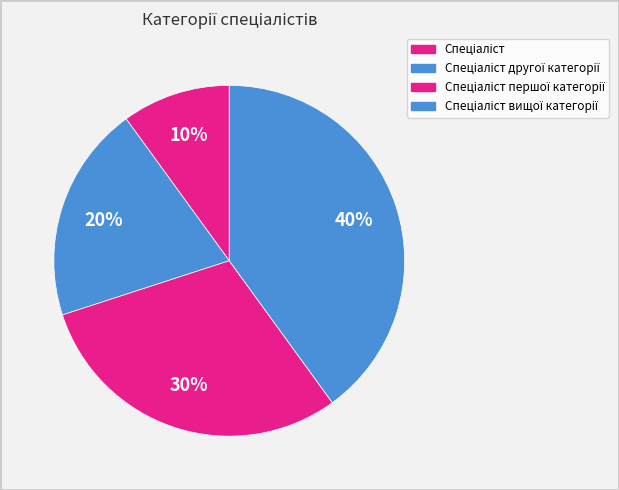

How many segments does this pie chart have?

4